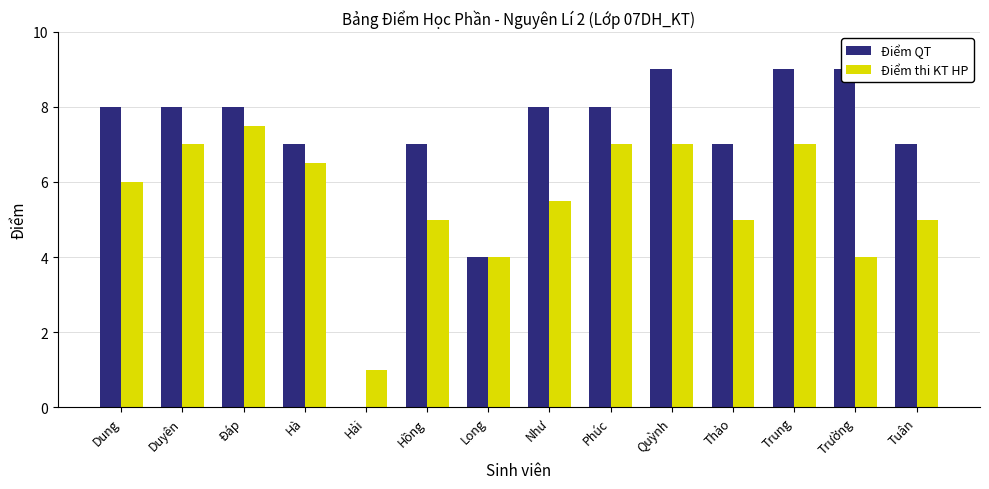

What is the greatest value displayed?

9.0